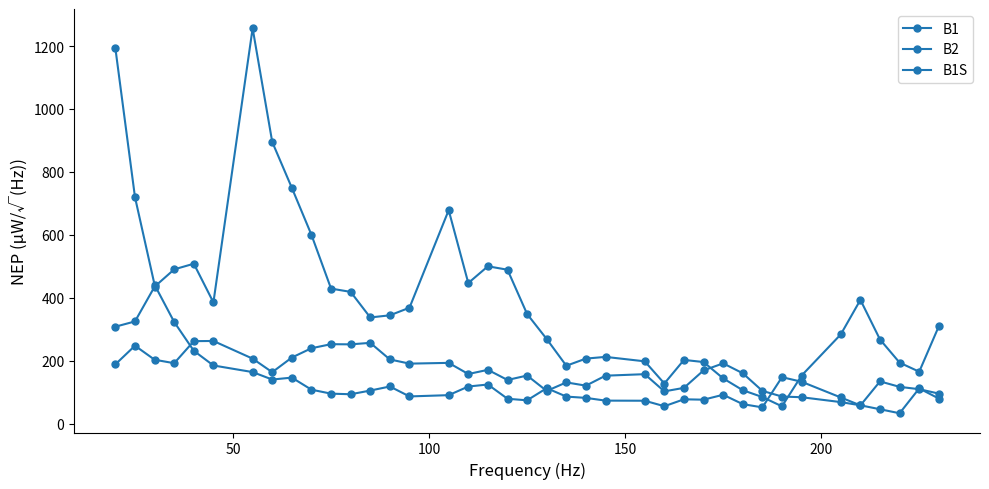

How many data points in B1 are above 105?

20